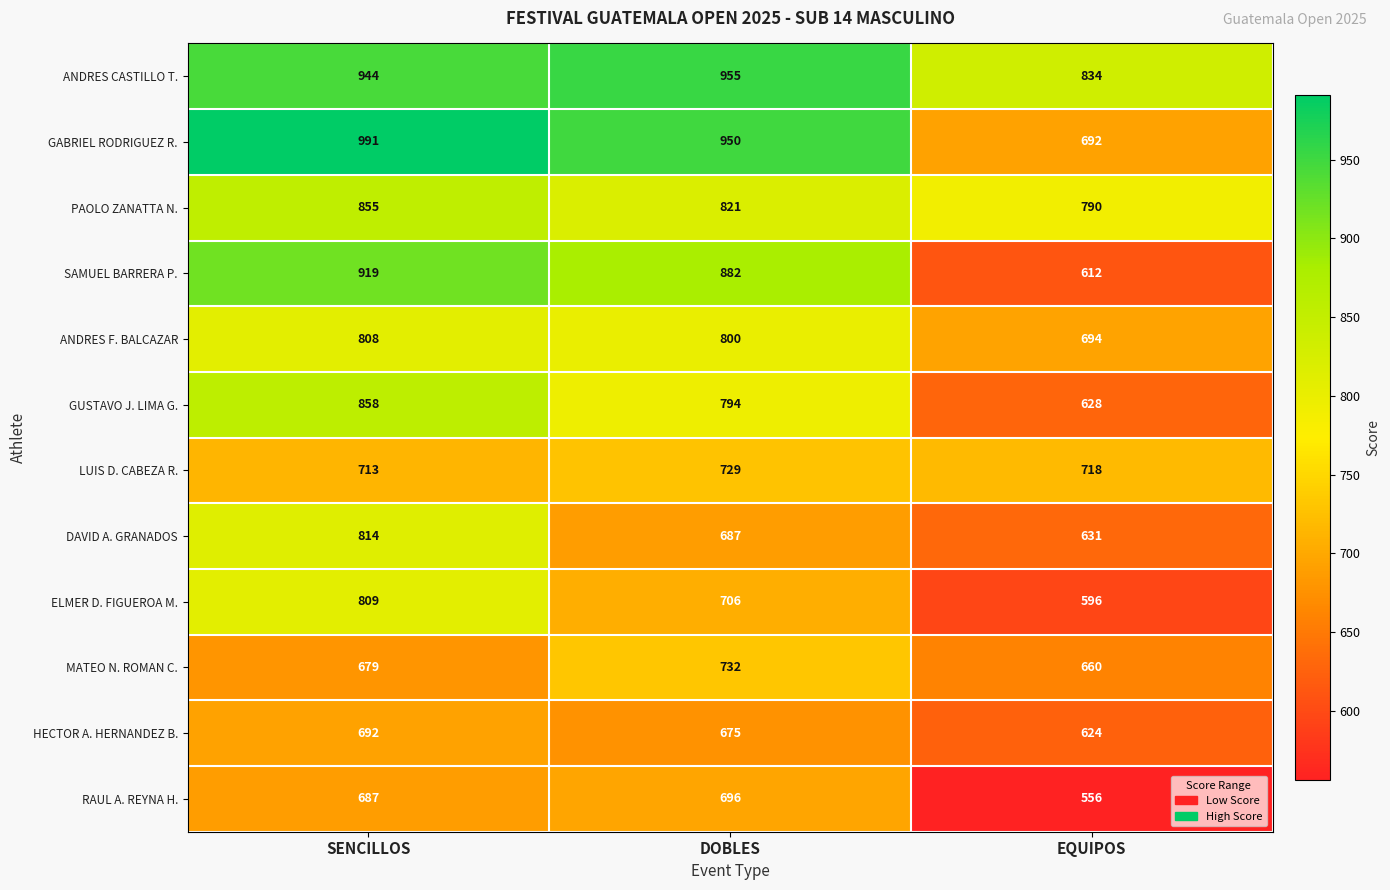

What is the total value across all series at SENCILLOS?

9769